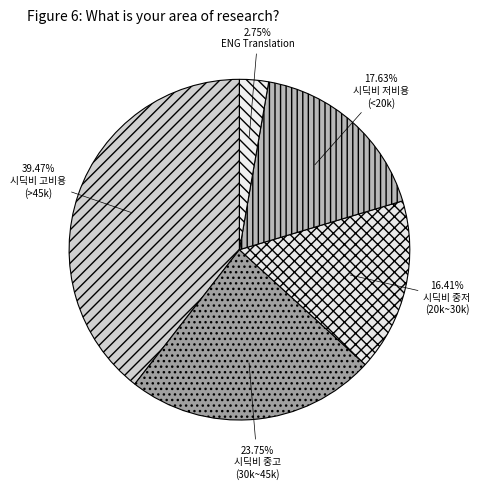

How many segments does this pie chart have?

5